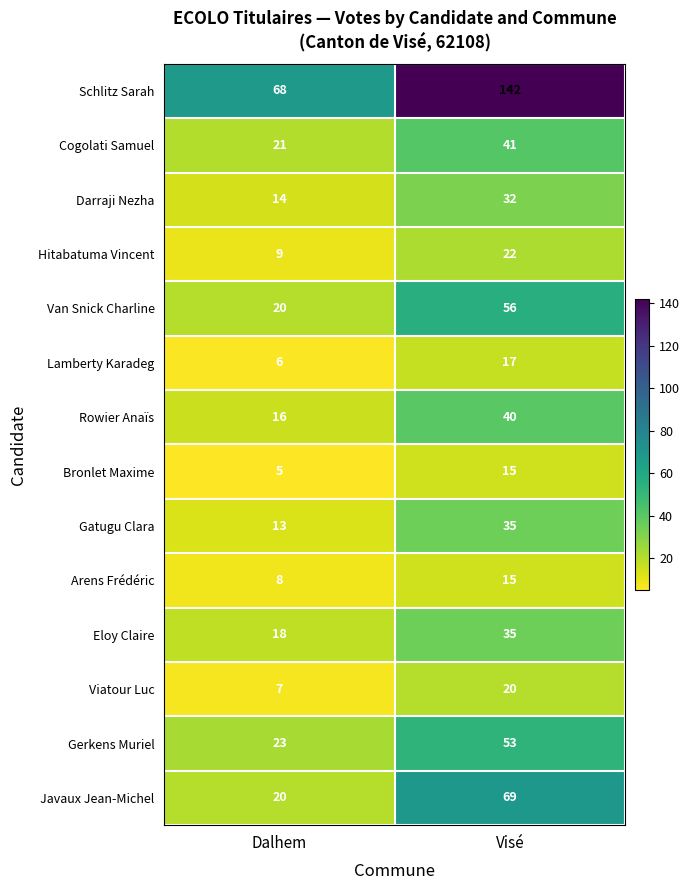

Reading left to right, list all the values displayed in this chart.

Schlitz Sarah: 68	142
Cogolati Samuel: 21	41
Darraji Nezha: 14	32
Hitabatuma Vincent: 9	22
Van Snick Charline: 20	56
Lamberty Karadeg: 6	17
Rowier Anaïs: 16	40
Bronlet Maxime: 5	15
Gatugu Clara: 13	35
Arens Frédéric: 8	15
Eloy Claire: 18	35
Viatour Luc: 7	20
Gerkens Muriel: 23	53
Javaux Jean-Michel: 20	69